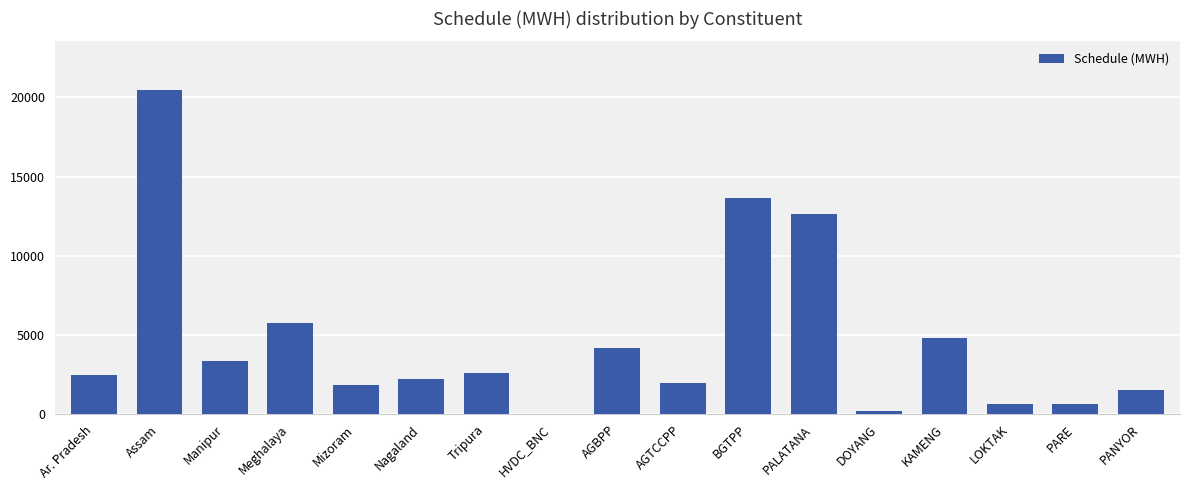

Between AGTCCPP and PANYOR, which is larger?

AGTCCPP